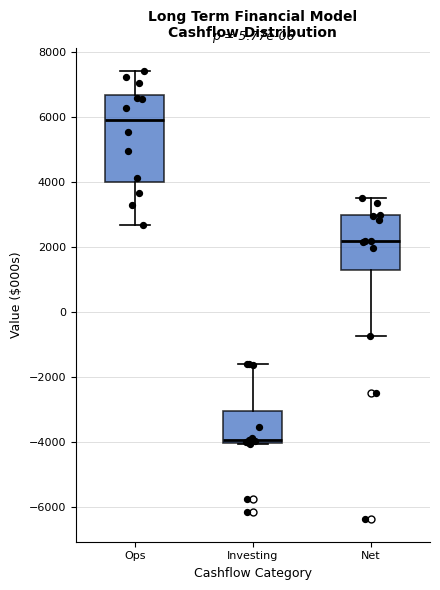

Reading left to right, read every box against the y-axis: the position of its median line, the range the box covers, and the ends of its whiskers. The values are not printed on the chart, so give them approximately, as read against the axis.

Ops: median 5800, box 4000 to 6600, whiskers 2600 to 7400
Investing: median -4000 (just above the box's lower edge), box -4000 to -3000, whiskers -4000 to -1600
Net: median 2200, box 1200 to 3000, whiskers -800 to 3600